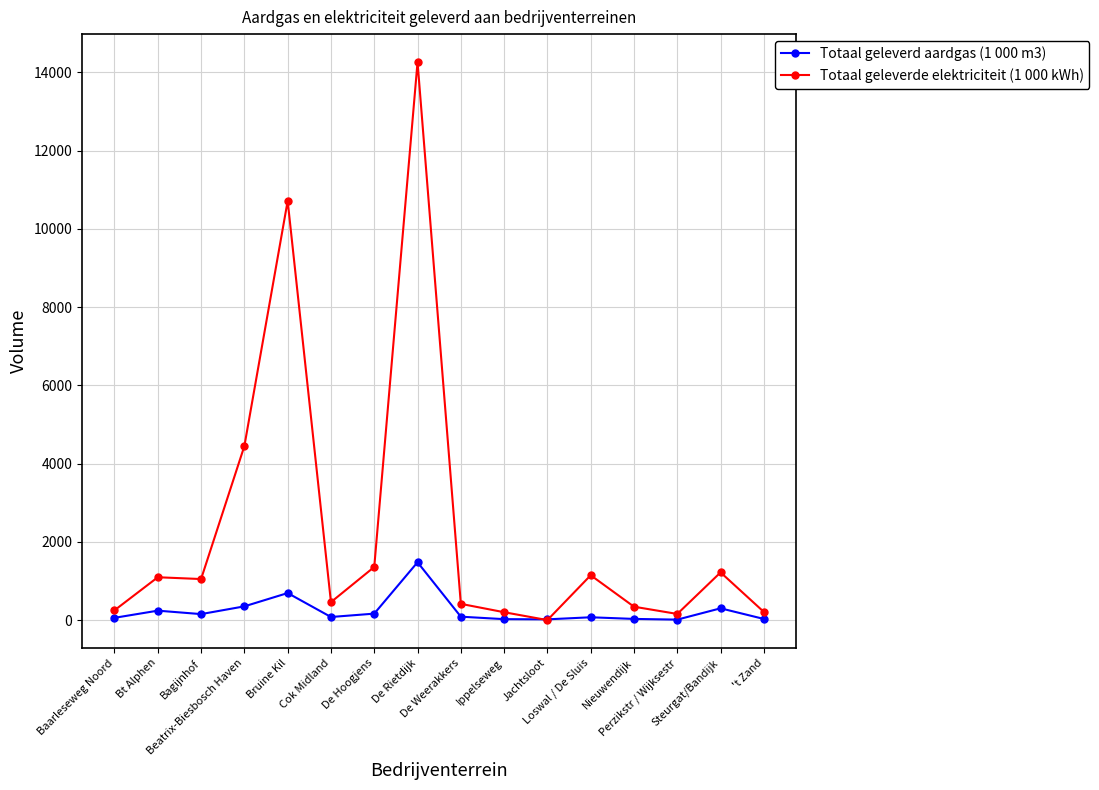

In Totaal geleverd aardgas (1 000 m3), how many points are higher than both neighbors (excluding endpoints)?

5